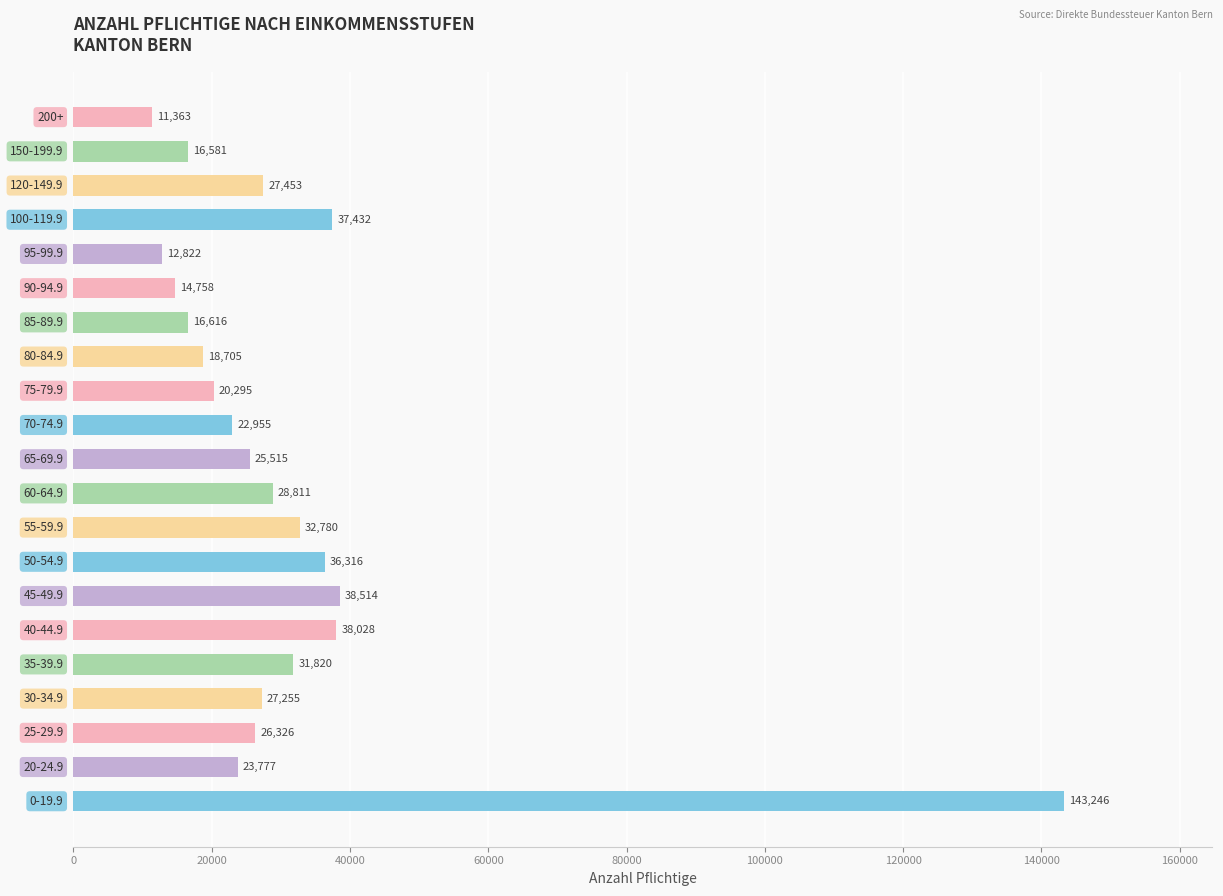

Reading bottom to top, extract all data points from this chart.

143246	23777	26326	27255	31820	38028	38514	36316	32780	28811	25515	22955	20295	18705	16616	14758	12822	37432	27453	16581	11363